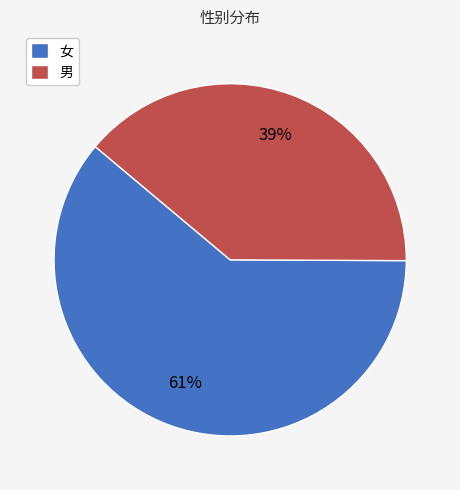

To the nearest percent, what percentage of the pie is 女?

61%